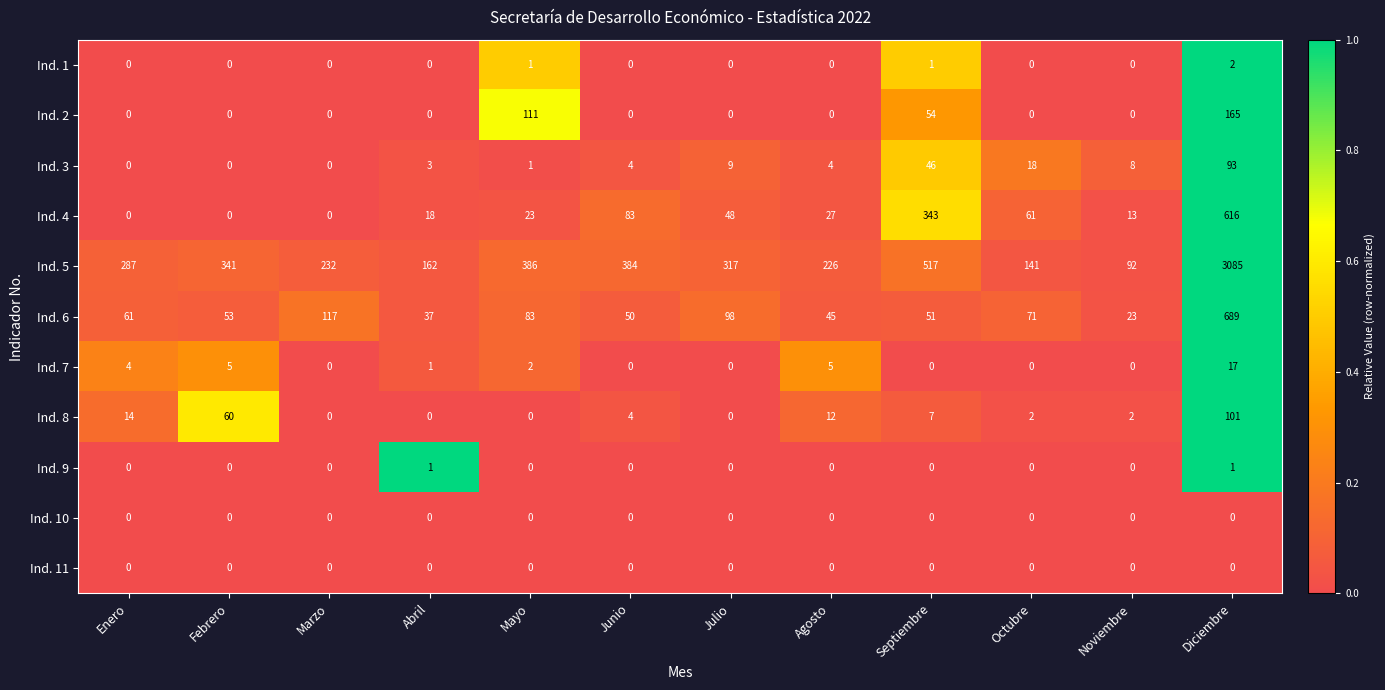

List the labels in order of Ind. 5 value, largest first.

Diciembre, Septiembre, Mayo, Junio, Febrero, Julio, Enero, Marzo, Agosto, Abril, Octubre, Noviembre